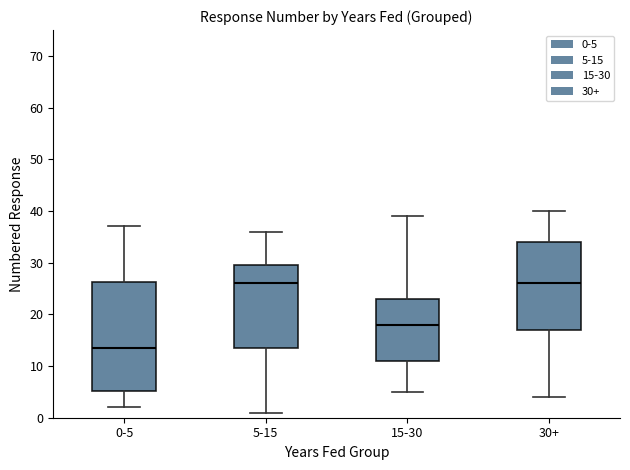

Where does the median line of the box for 30+ sit on the y-axis? The values are not printed on the chart, so give them approximately, as read against the axis.

26